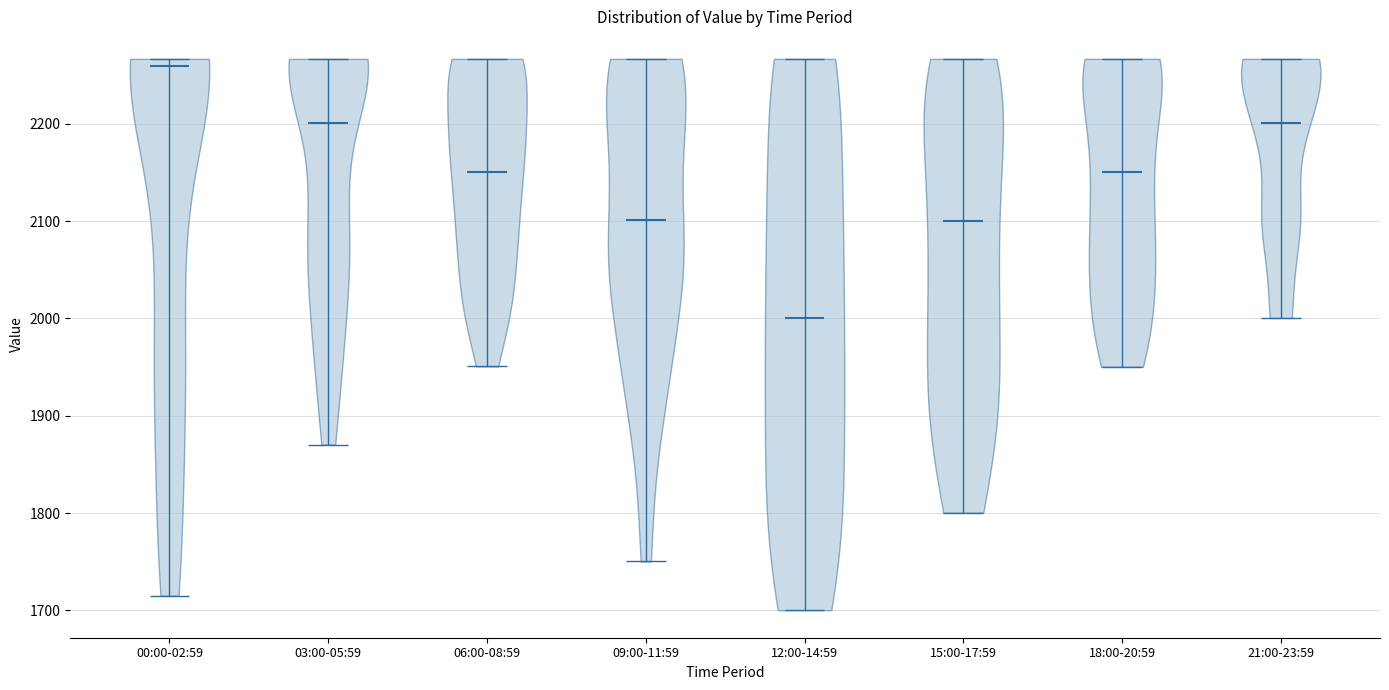

Reading left to right, read every violin against the y-axis: where its median line is, and the lowest and highest points it reaches. The values are not printed on the chart, so give them approximately, as read against the axis.

00:00-02:59: median line 2260, lowest point 1710, highest point 2270
03:00-05:59: median line 2200, lowest point 1870, highest point 2270
06:00-08:59: median line 2150, lowest point 1950, highest point 2270
09:00-11:59: median line 2100, lowest point 1750, highest point 2270
12:00-14:59: median line 2000, lowest point 1700, highest point 2270
15:00-17:59: median line 2100, lowest point 1800, highest point 2270
18:00-20:59: median line 2150, lowest point 1950, highest point 2270
21:00-23:59: median line 2200, lowest point 2000, highest point 2270